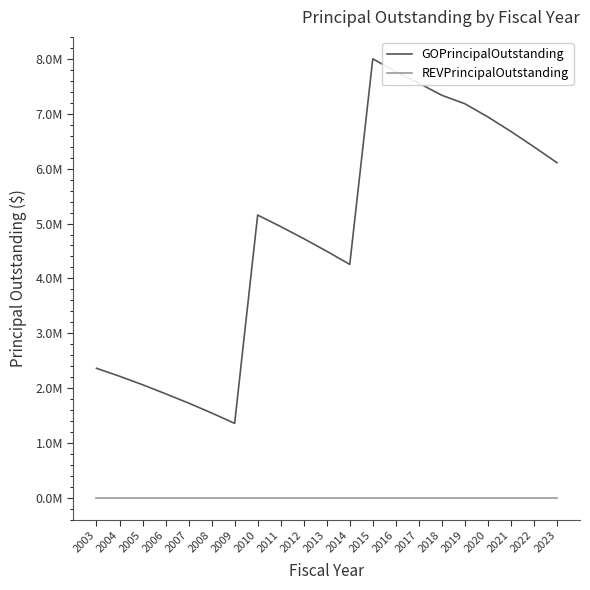

Reading left to right, list all the values displayed in this chart.

GOPrincipalOutstanding: 2360000	2215000	2060000	1895000	1725000	1545000	1355000	5155000	4945000	4725000	4495000	4255000	8005000	7770000	7560000	7340000	7185000	6945000	6680000	6400000	6110000
REVPrincipalOutstanding: 0	0	0	0	0	0	0	0	0	0	0	0	0	0	0	0	0	0	0	0	0